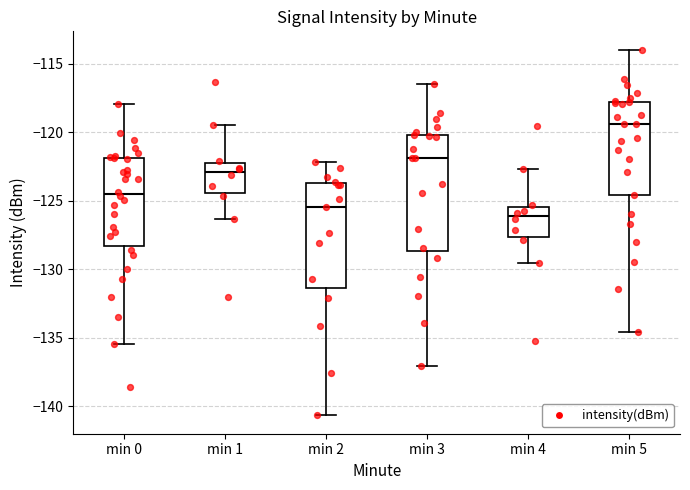

Where is the upper edge of the box for min 1 on the y-axis? The values are not printed on the chart, so give them approximately, as read against the axis.

-122.0